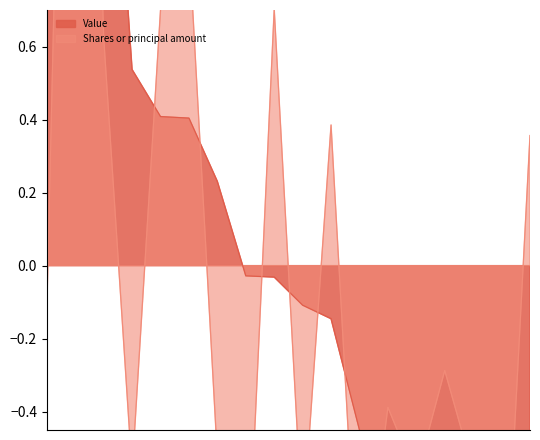

What is the smallest value displayed?

-1.4